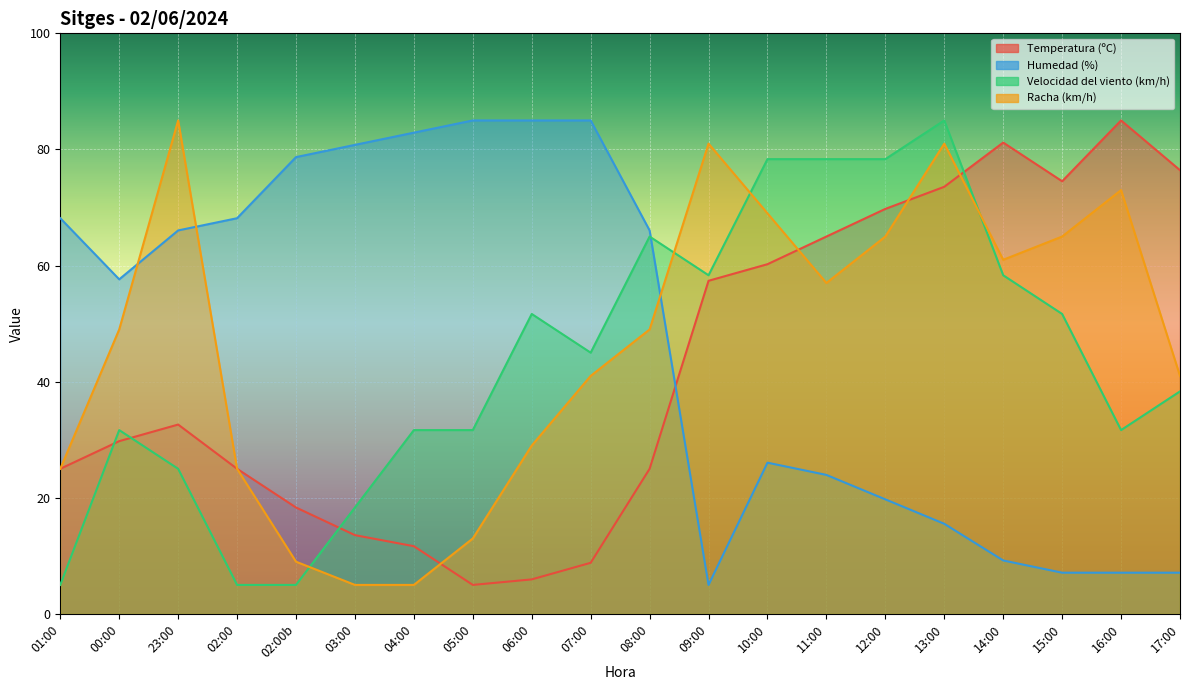

Reading right to left, transcribe all the data shown in this chart.

Temperatura (ºC): 76.4	85.0	74.5	81.2	73.6	69.8	65.0	60.2	57.4	25.0	8.8	6.0	5.0	11.7	13.6	18.3	25.0	32.6	29.8	25.0
Humedad (%): 7.1	7.1	7.1	9.2	15.5	19.7	23.9	26.1	5.0	66.1	85.0	85.0	85.0	82.9	80.8	78.7	68.2	66.1	57.6	68.2
Velocidad del viento (km/h): 38.3	31.7	51.7	58.3	85.0	78.3	78.3	78.3	58.3	65.0	45.0	51.7	31.7	31.7	18.3	5.0	5.0	25.0	31.7	5.0
Racha (km/h): 41.0	73.0	65.0	61.0	81.0	65.0	57.0	69.0	81.0	49.0	41.0	29.0	13.0	5.0	5.0	9.0	25.0	85.0	49.0	25.0